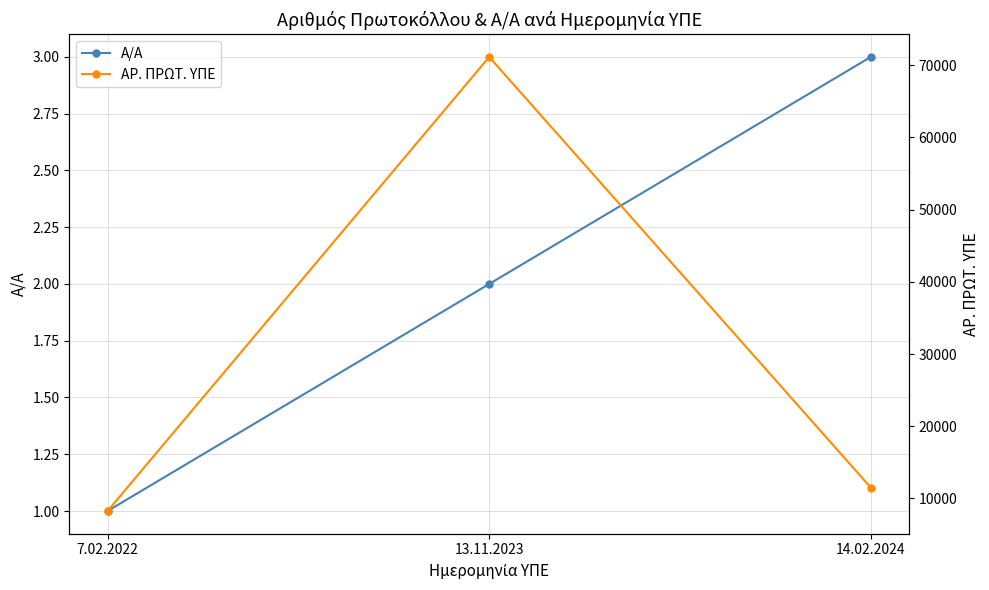

Which series has the largest total across all categories?

ΑΡ. ΠΡΩΤ. ΥΠΕ